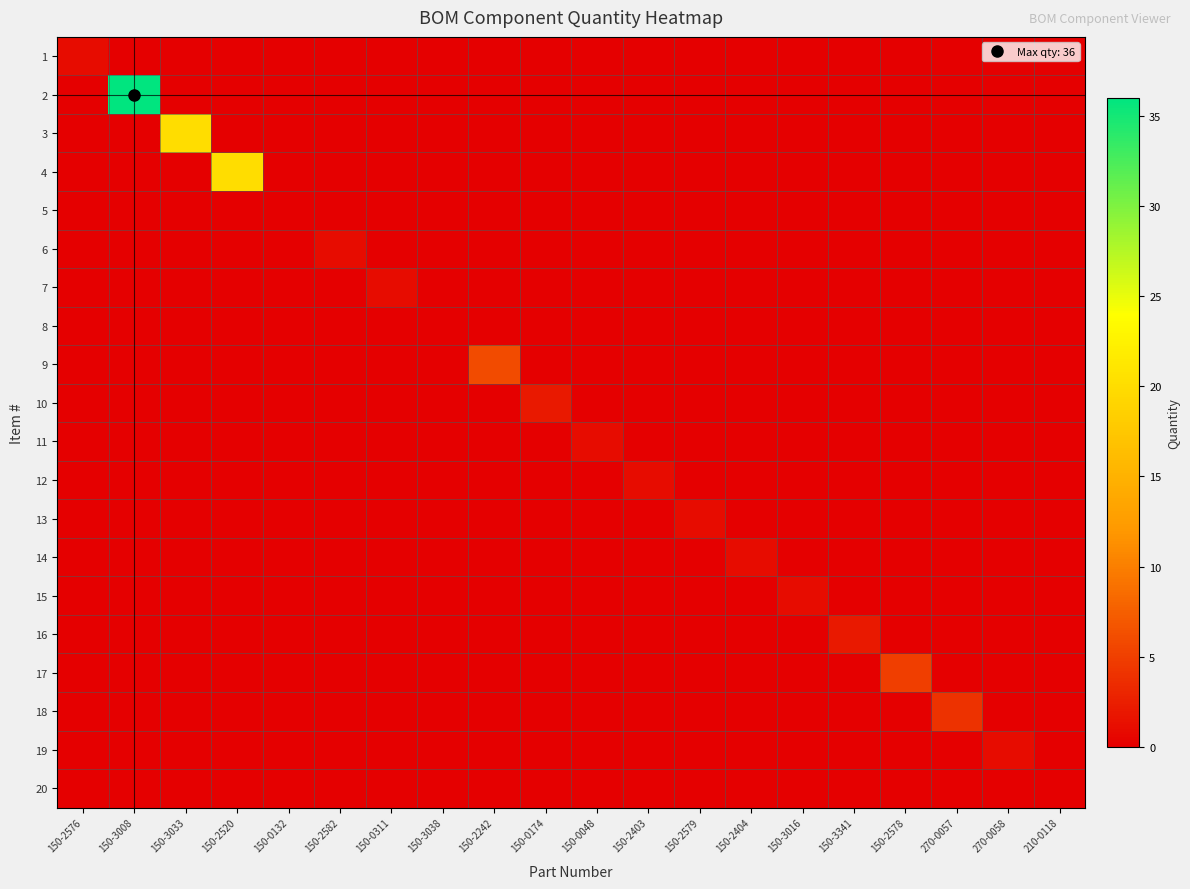

How many series are shown in this chart?

20